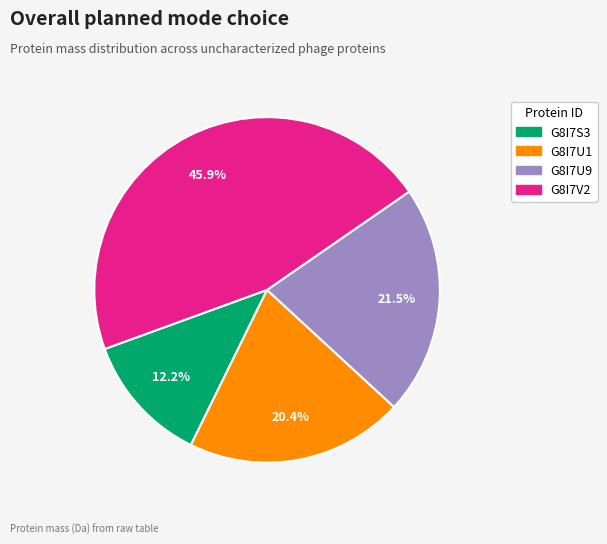

What is the largest slice in the pie chart?

G8I7V2